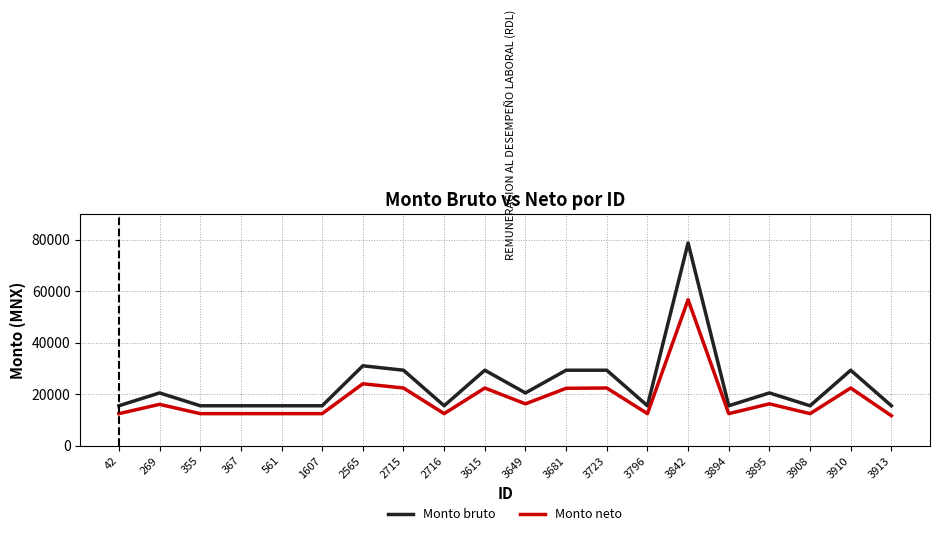

What is the greatest value displayed?

78700.0